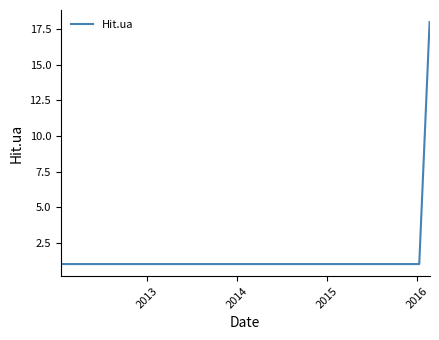

How many lines are shown in the chart?

1